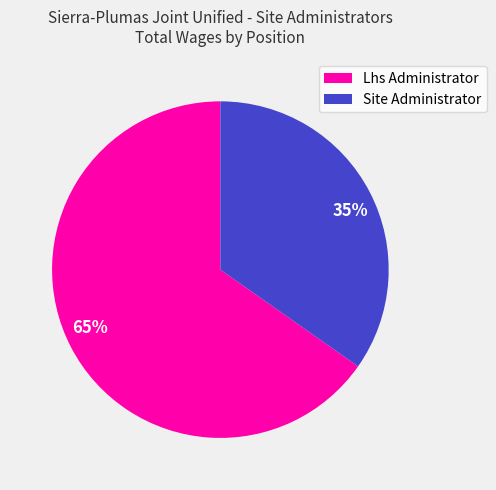

To the nearest percent, what is the combined percentage of Lhs Administrator and Site Administrator?

100%